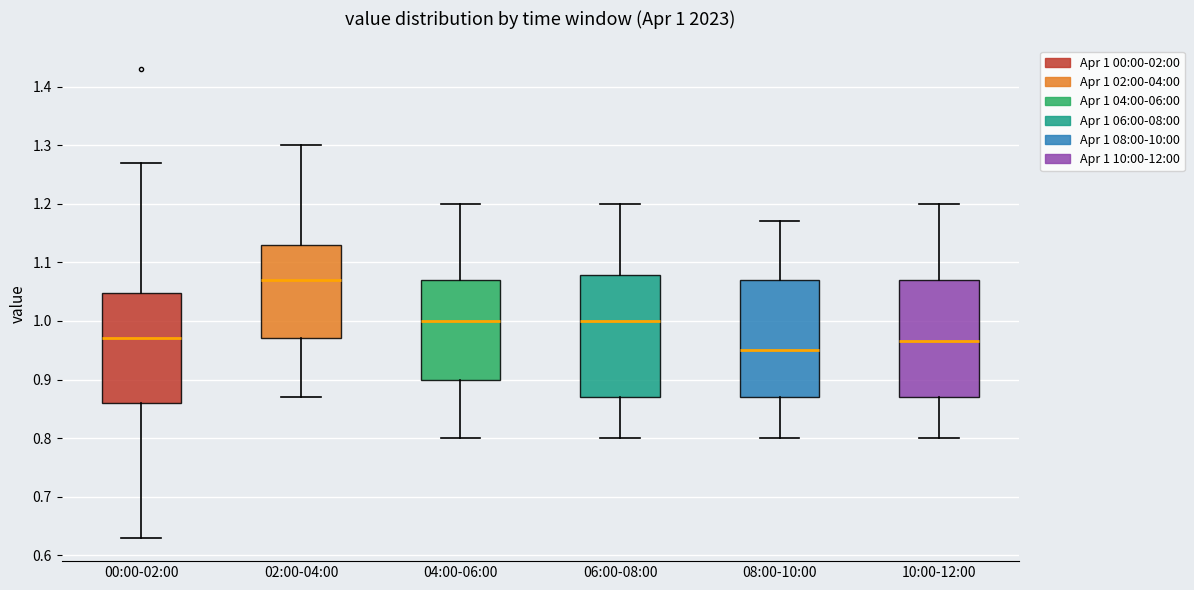

Which box has the lowest median line?

08:00-10:00